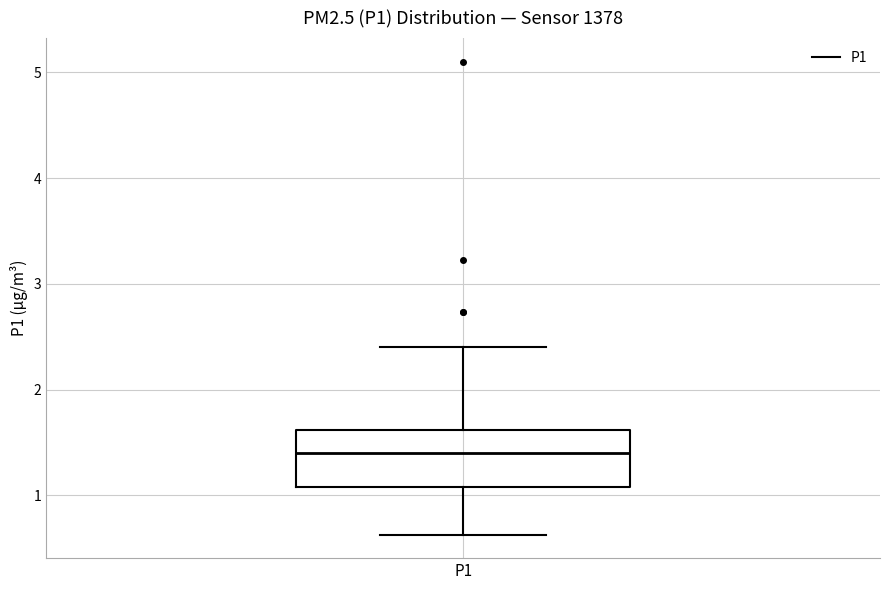

Read this box plot against the y-axis: the position of the median line, the range covered by the box, and the ends of both whiskers. The values are not printed on the chart, so give them approximately, as read against the axis.

median 1.4, box 1.1 to 1.6, whiskers 0.6 to 2.4